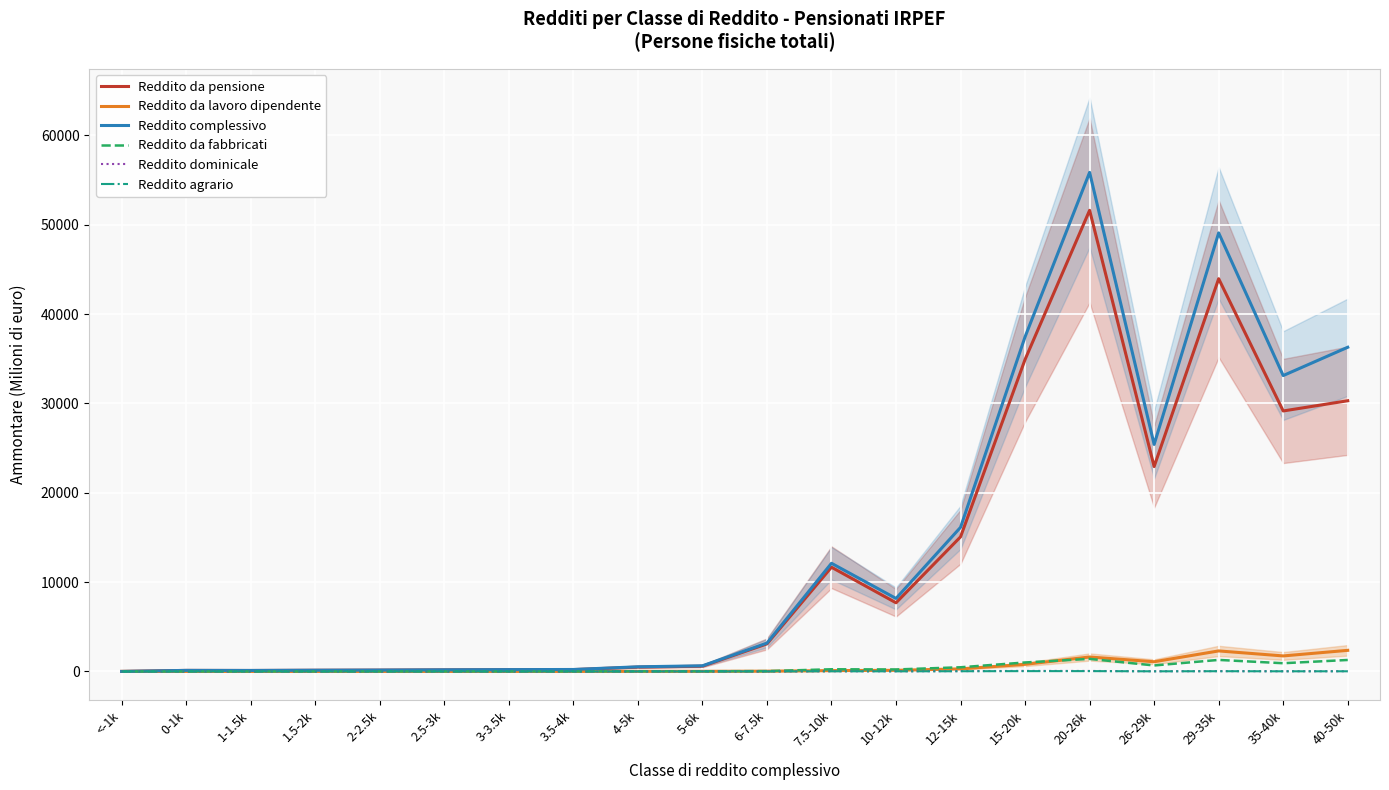

Which series has the largest total across all categories?

Reddito complessivo